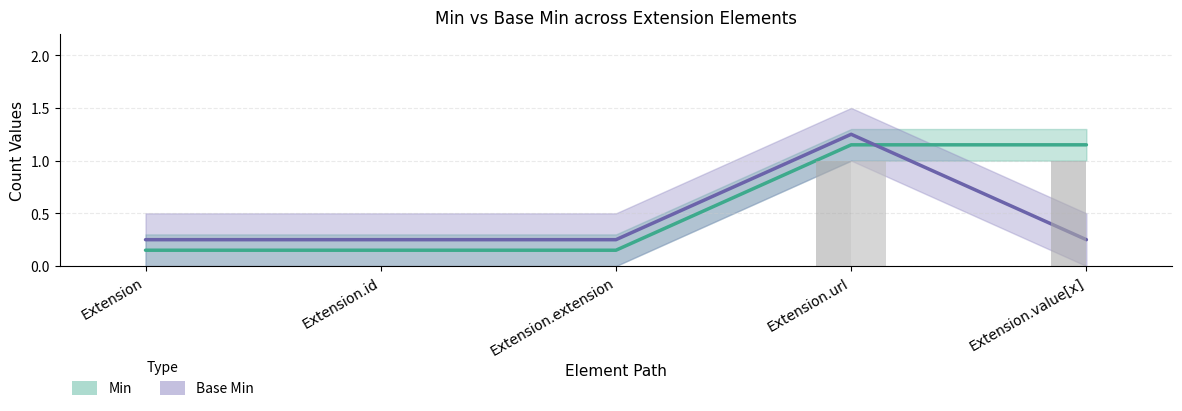

What is the label of the 4th bar from the left?

Extension.url